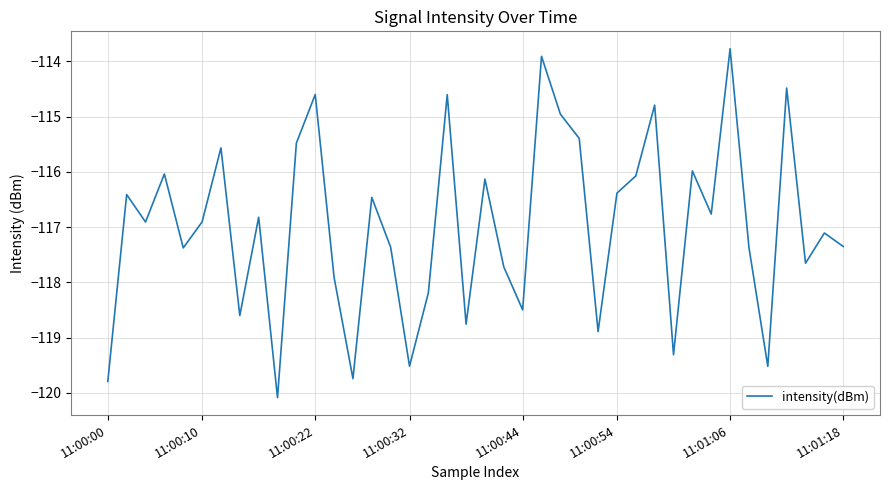

What is the maximum value shown in the chart?

-113.8